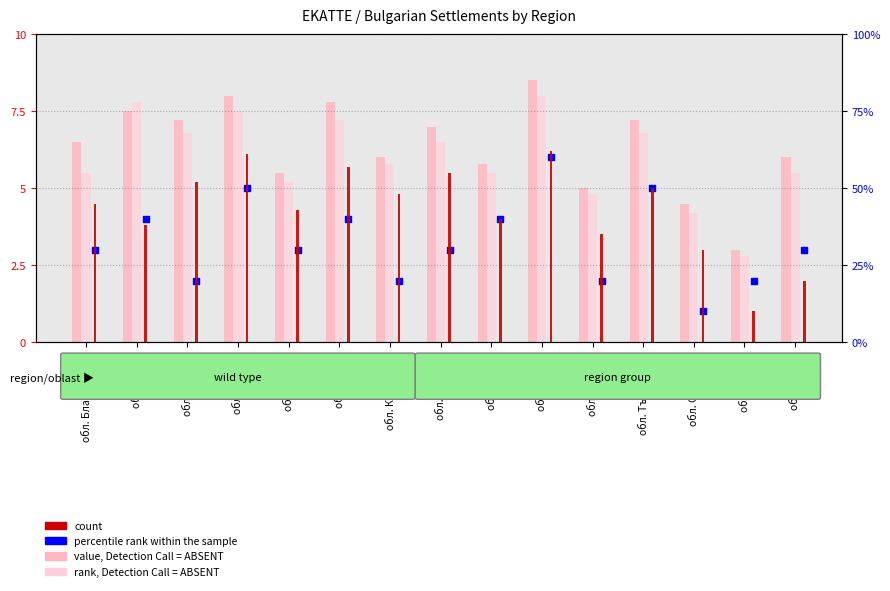

At which category is the sum across all series the highest?

обл. София